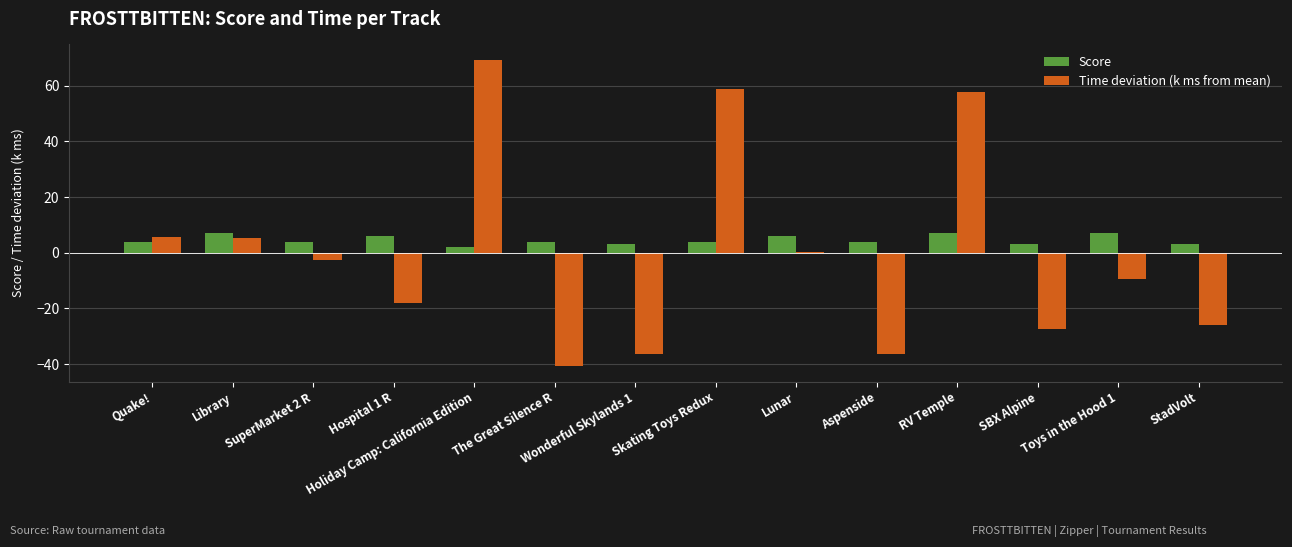

What is the maximum value shown in the chart?

69.3